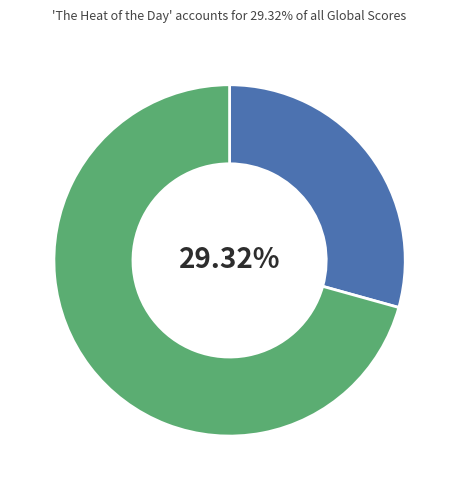

Does any single category account for the majority?

Yes